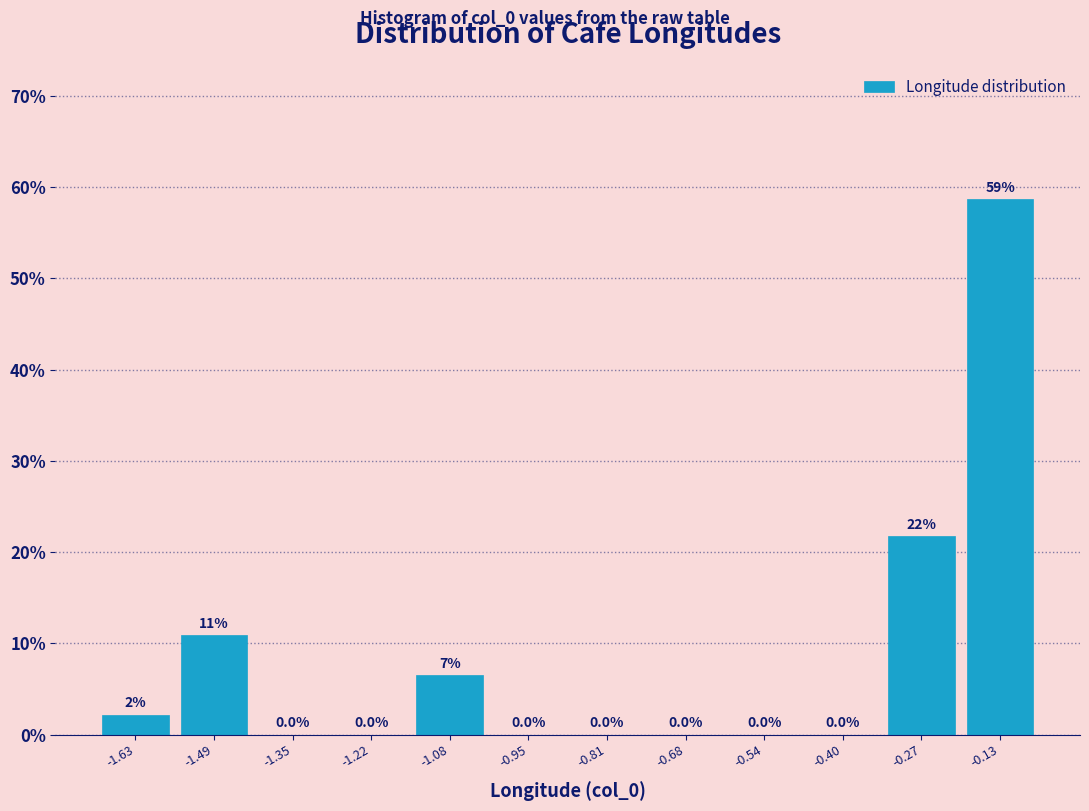

Which range on the x-axis has the tallest bar?

-0.20 to -0.06